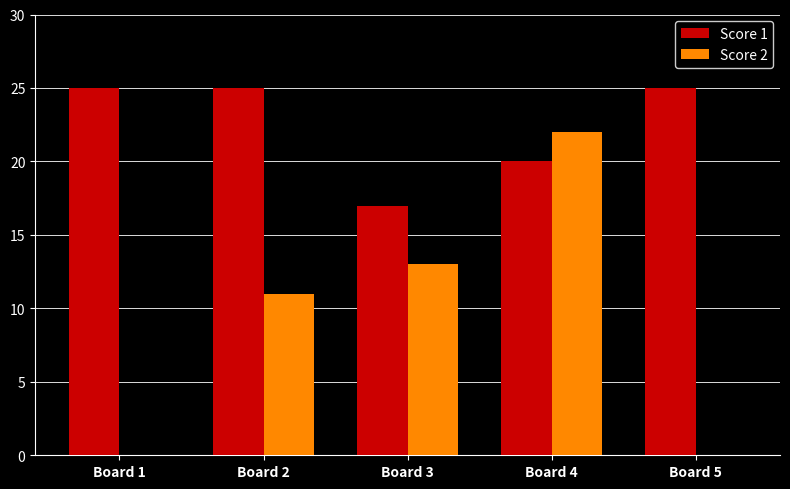

What is the total value across all series at Board 1?

25